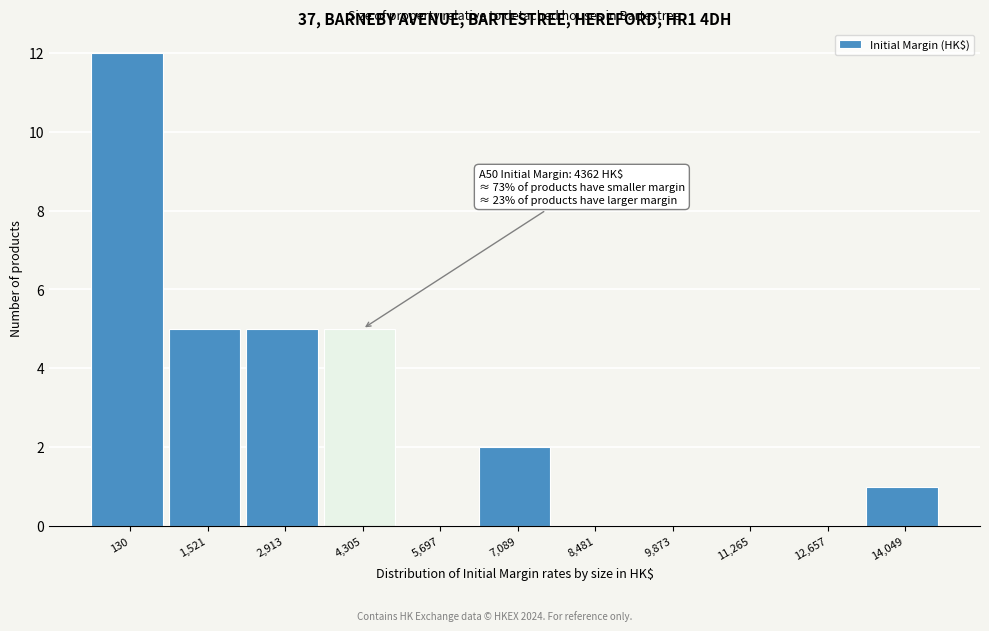

Reading left to right, what are all the values shown in this chart?

130=12	1,521=5	2,913=5	4,305=5	5,697=0	7,089=2	8,481=0	9,873=0	11,265=0	12,657=0	14,049=1